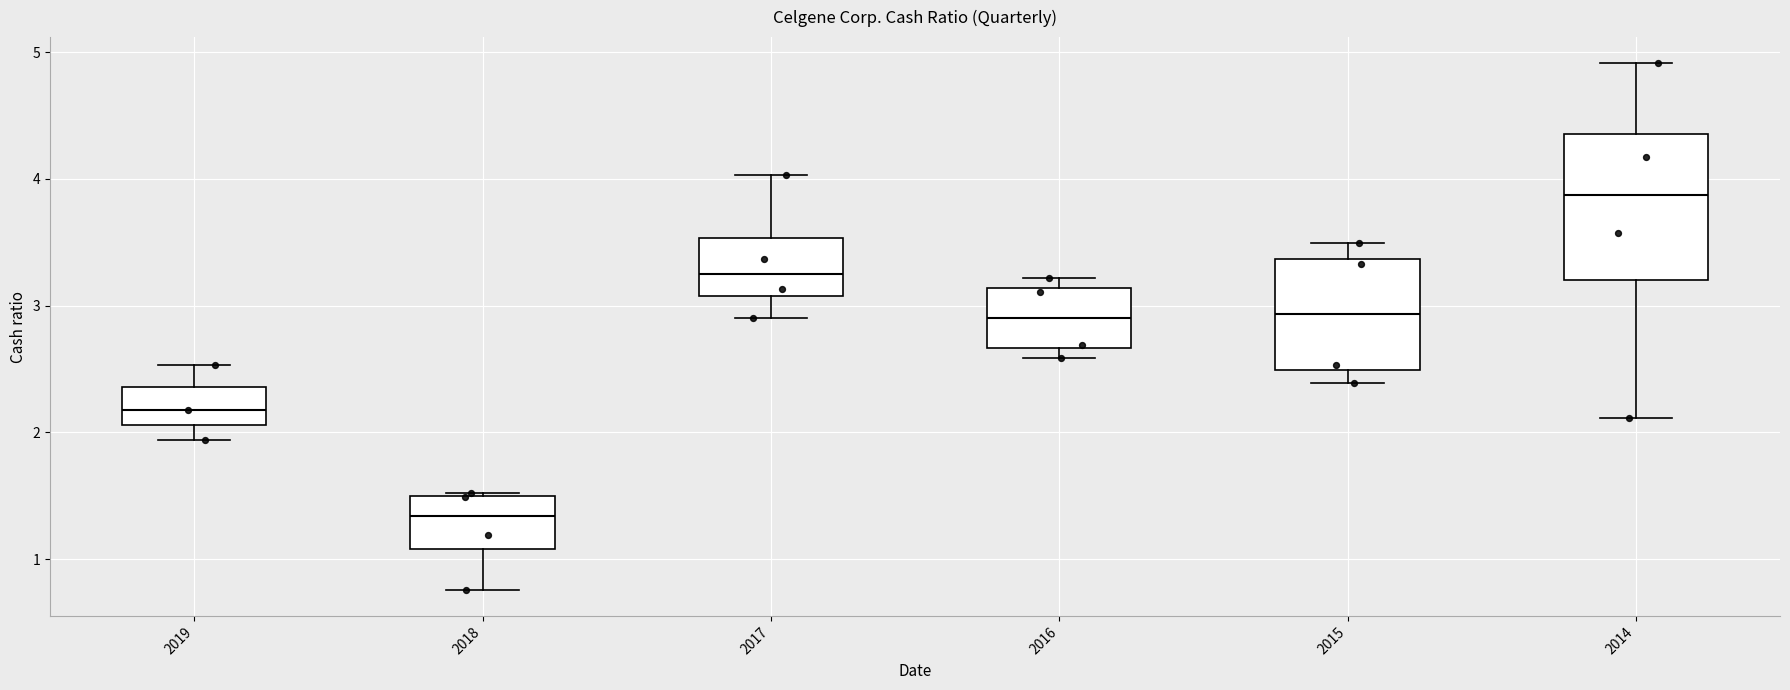

Where does the upper whisker of the box at x = 2019 end on the y-axis? The values are not printed on the chart, so give them approximately, as read against the axis.

2.5